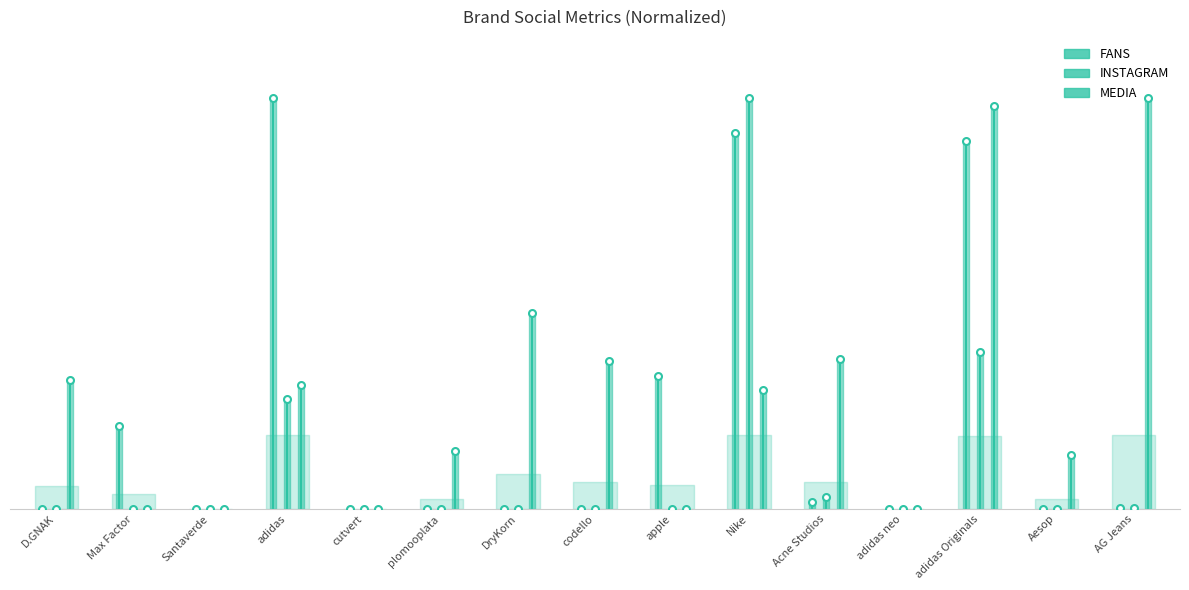

Which series changed the most between D.GNAK and Max Factor?

MEDIA